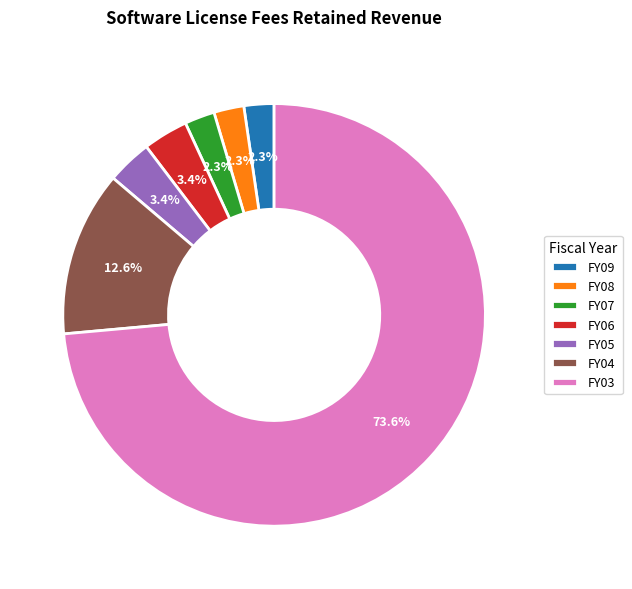

What percentage is the FY07 slice, to the nearest percent?

2%